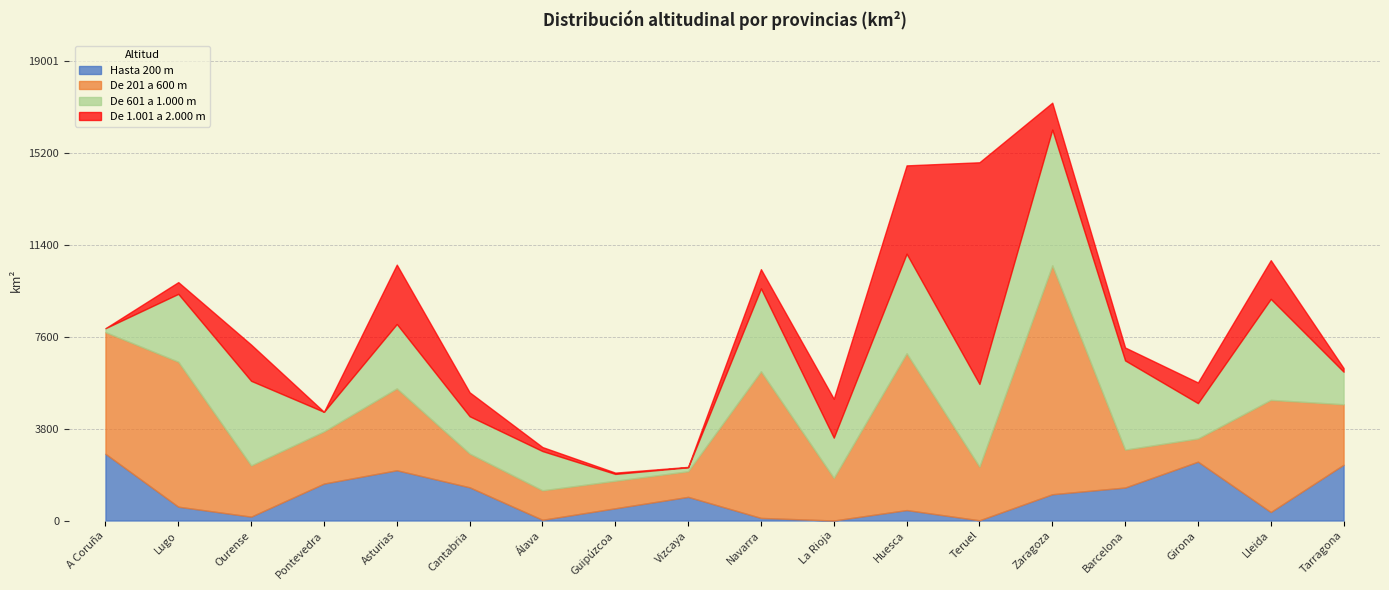

Is the value of De 601 a 1.000 m at Guipúzcoa greater than the value of De 1.001 a 2.000 m at Guipúzcoa?

Yes